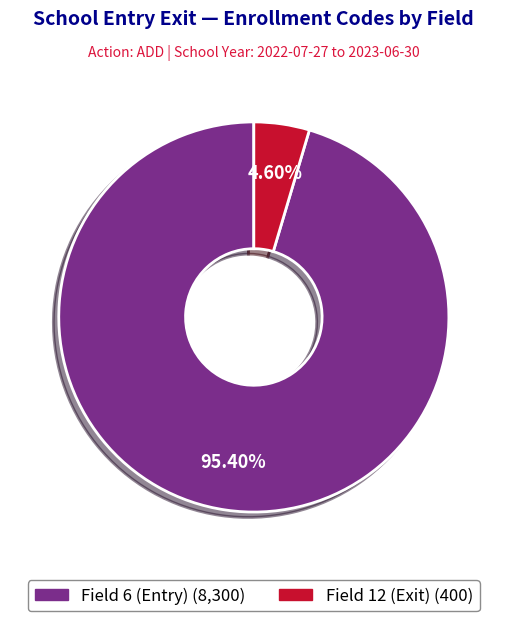

Rank the categories by value from lowest to highest.

Field 12 (Exit), Field 6 (Entry)